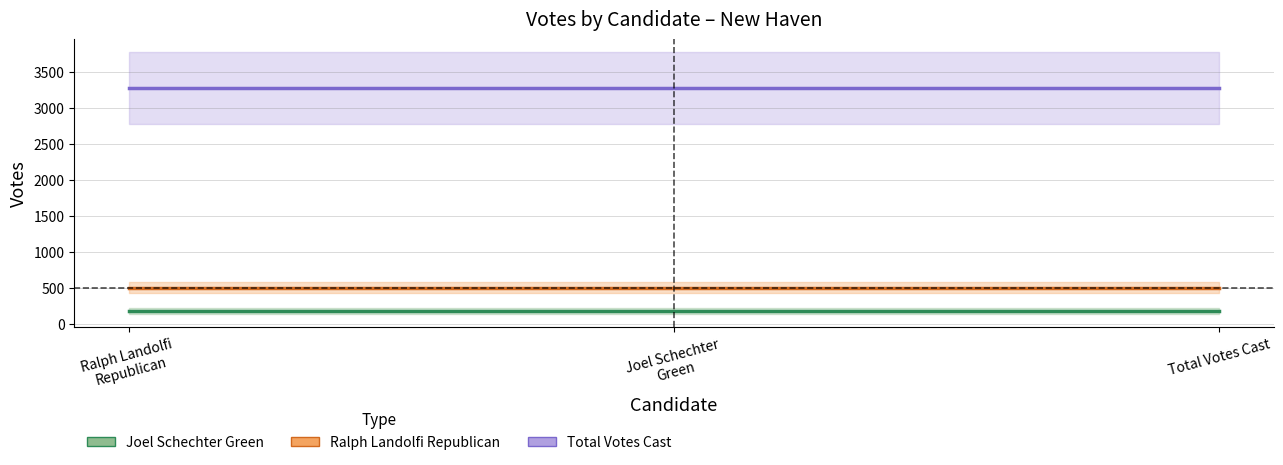

What is the total value across all series at Ralph Landolfi
Republican?

3956